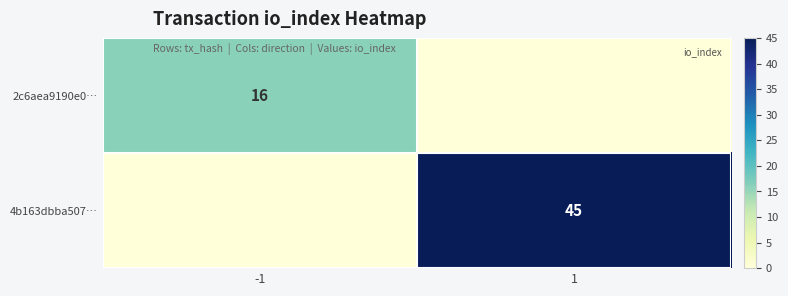

Which series has the largest total across all categories?

4b163dbba507…